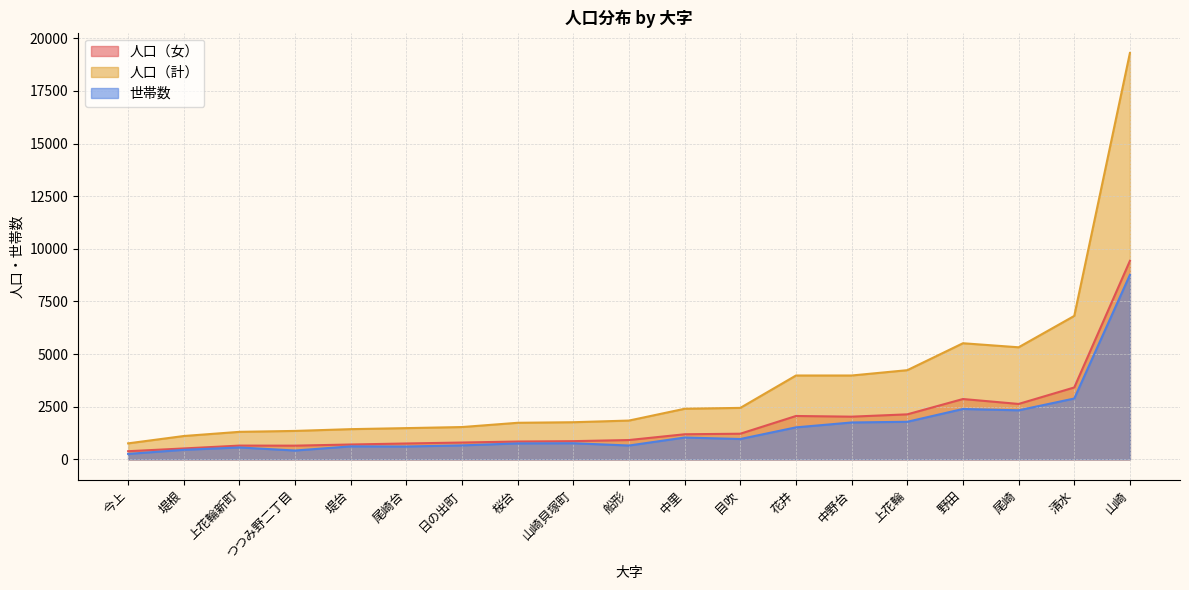

Where is 人口（女） nearest to the value 4906?

清水